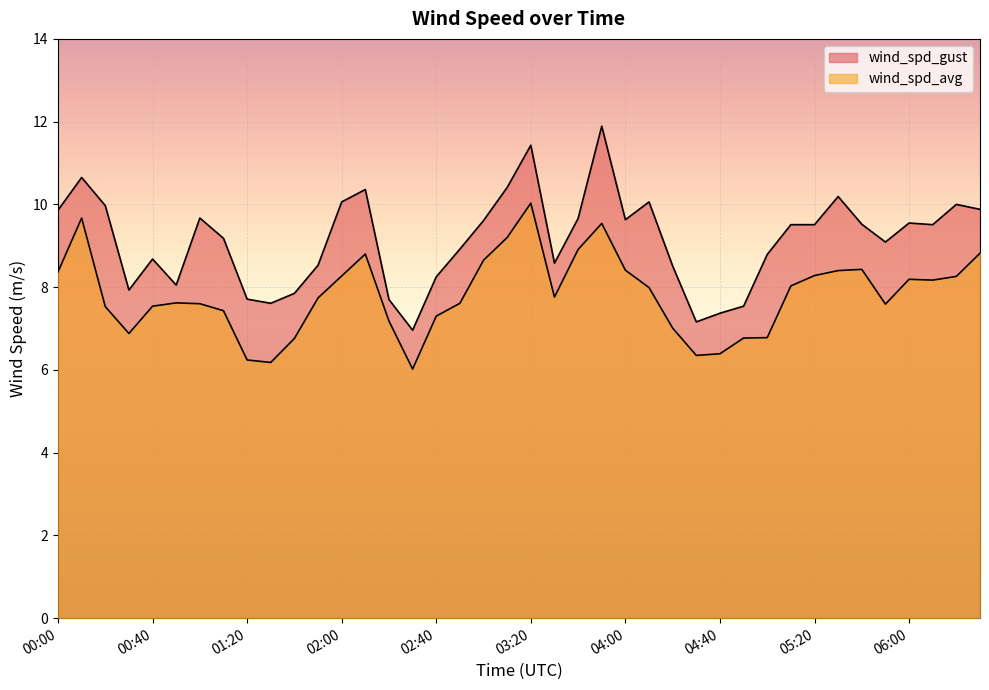

At which category is the sum across all series the highest?

03:20